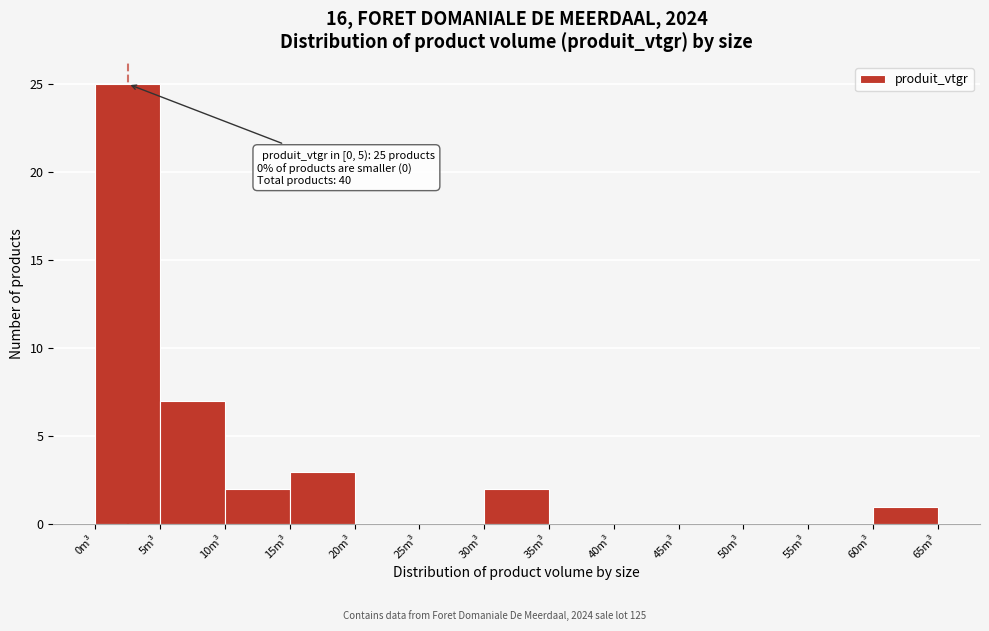

Over which range of the x-axis is the bar tallest?

0 to 5